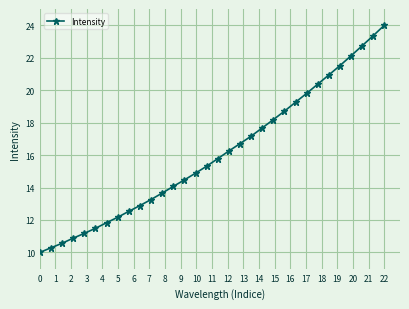

How many lines are shown in the chart?

1